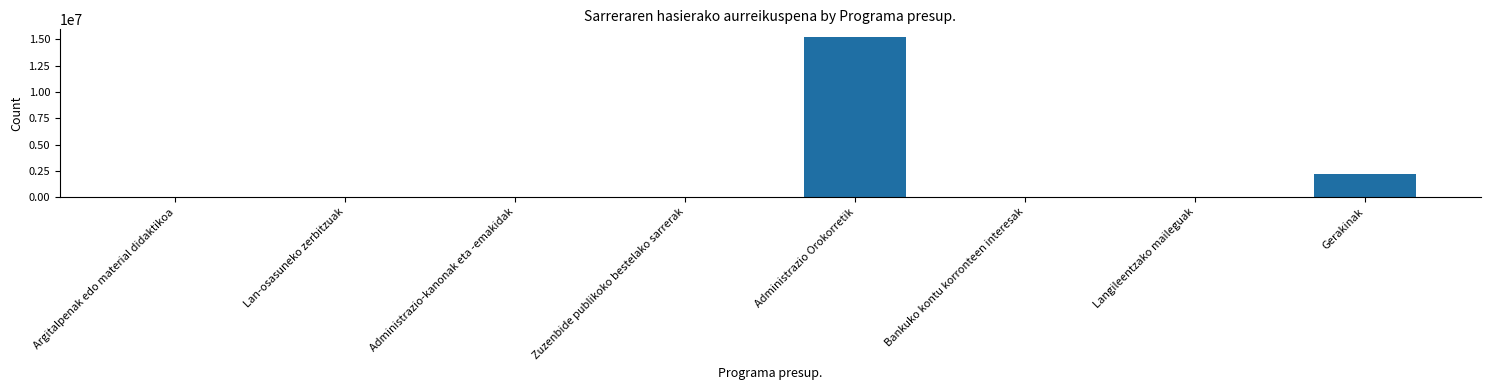

Which category has the highest value across all series?

Administrazio Orokorretik